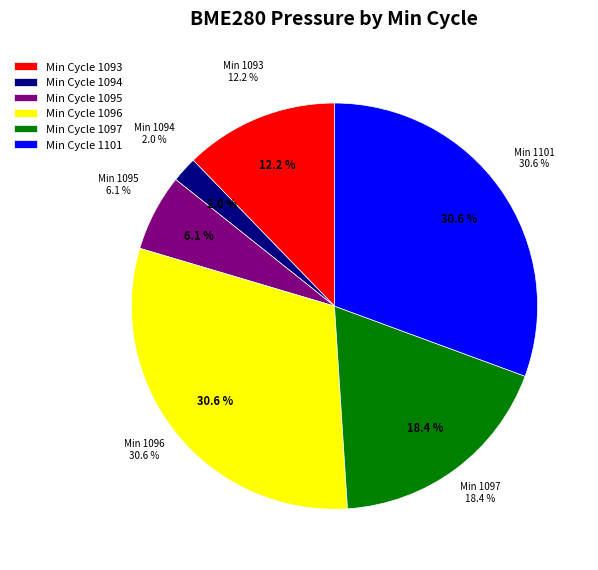

Does any single category account for the majority?

No